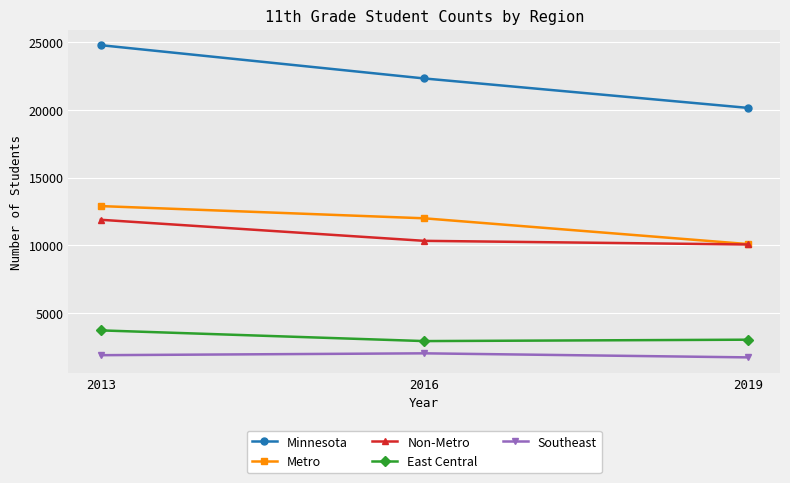

Reading left to right, list all the values displayed in this chart.

Minnesota: 24775	22318	20146
Metro: 12893	11991	10089
Non-Metro: 11882	10327	10057
East Central: 3714	2924	3027
Southeast: 1883	2020	1721